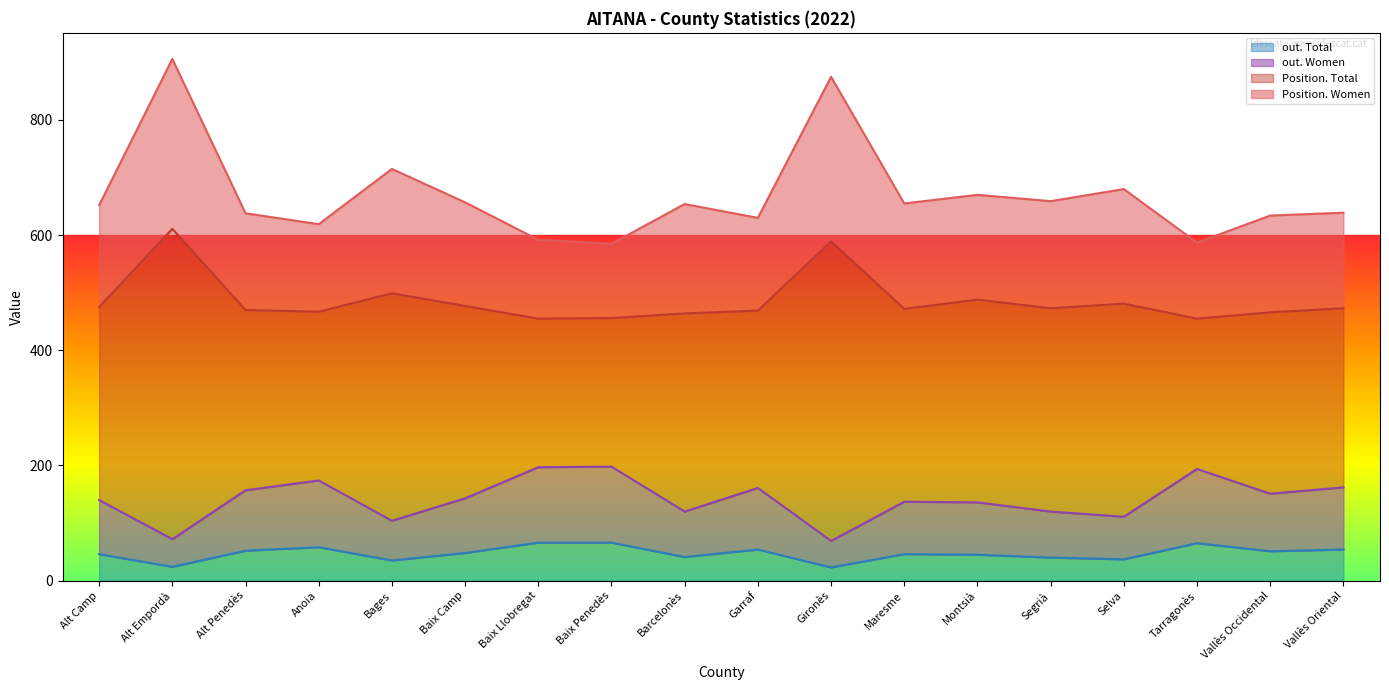

What is the smallest value displayed?

23